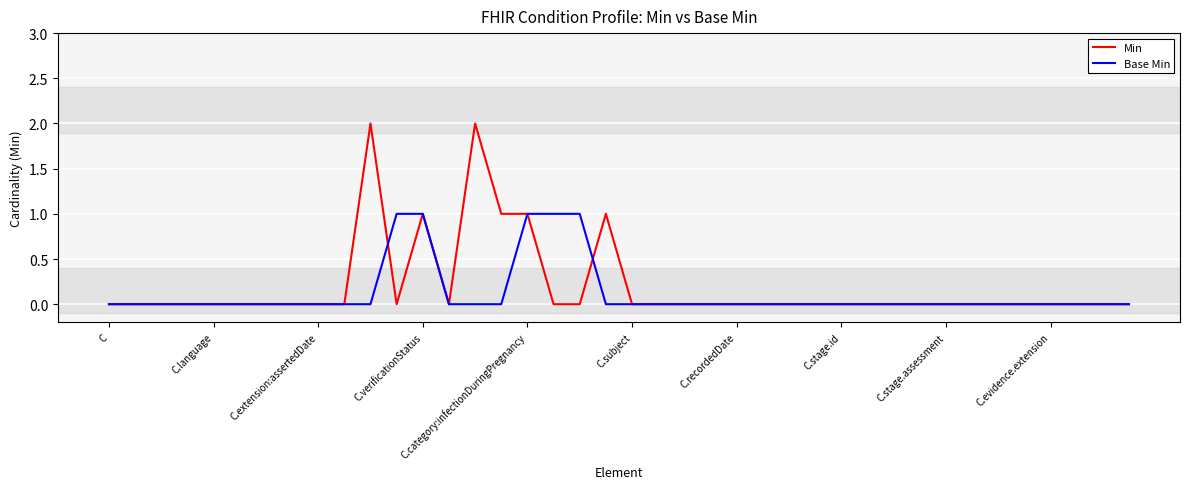

Which series has the largest range (max minus min)?

Min